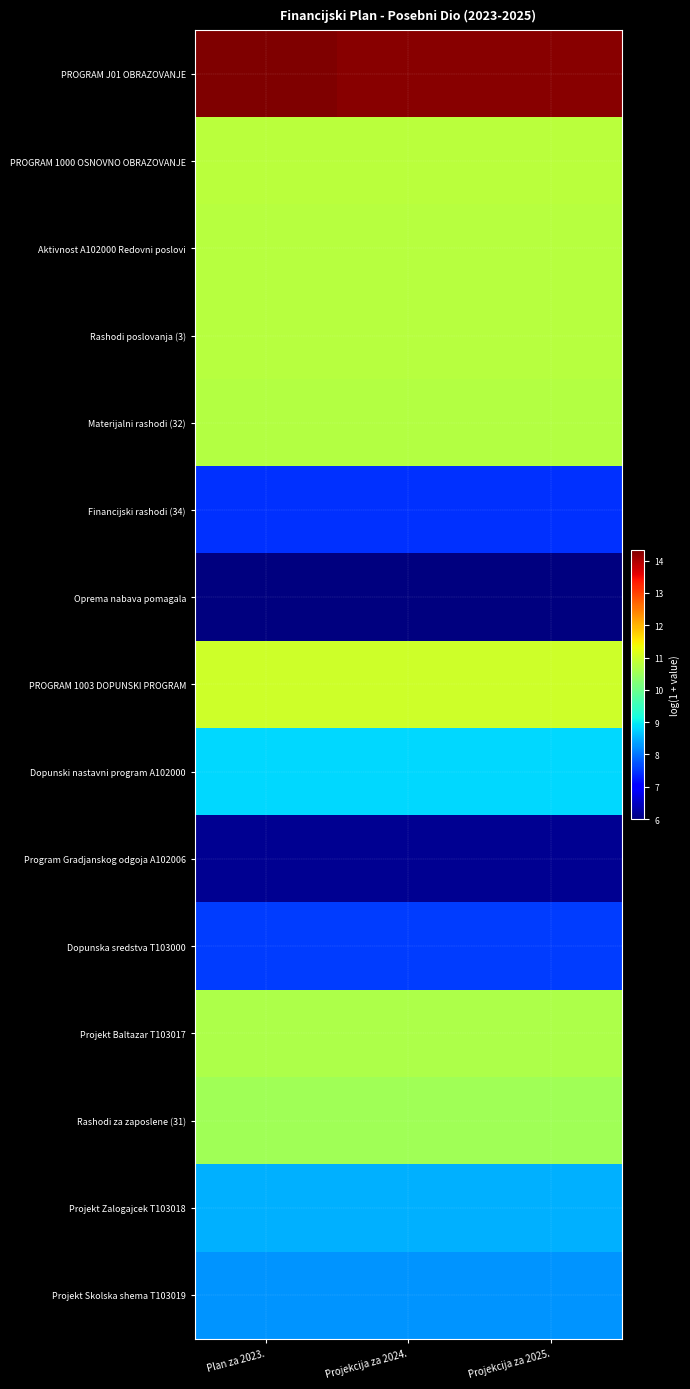

At which category is the sum across all series the highest?

Plan za 2023.